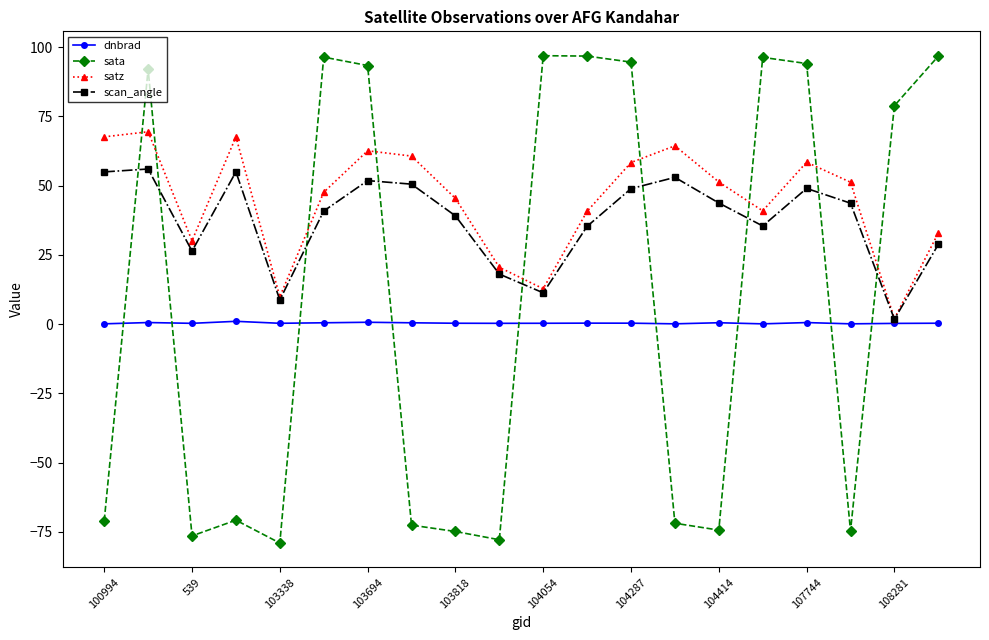

What is the greatest value displayed?

96.9